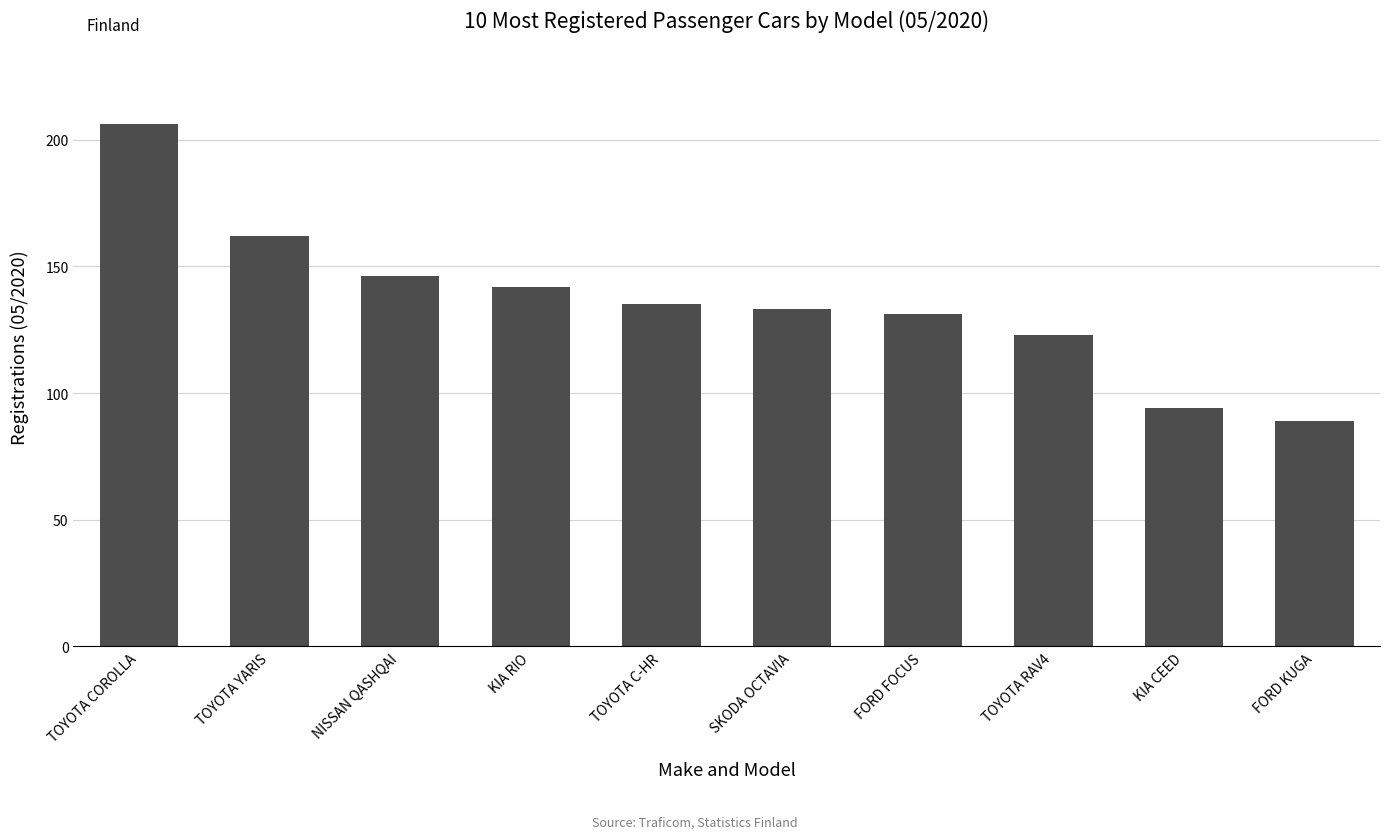

At which category does the chart reach its peak across all series?

TOYOTA COROLLA